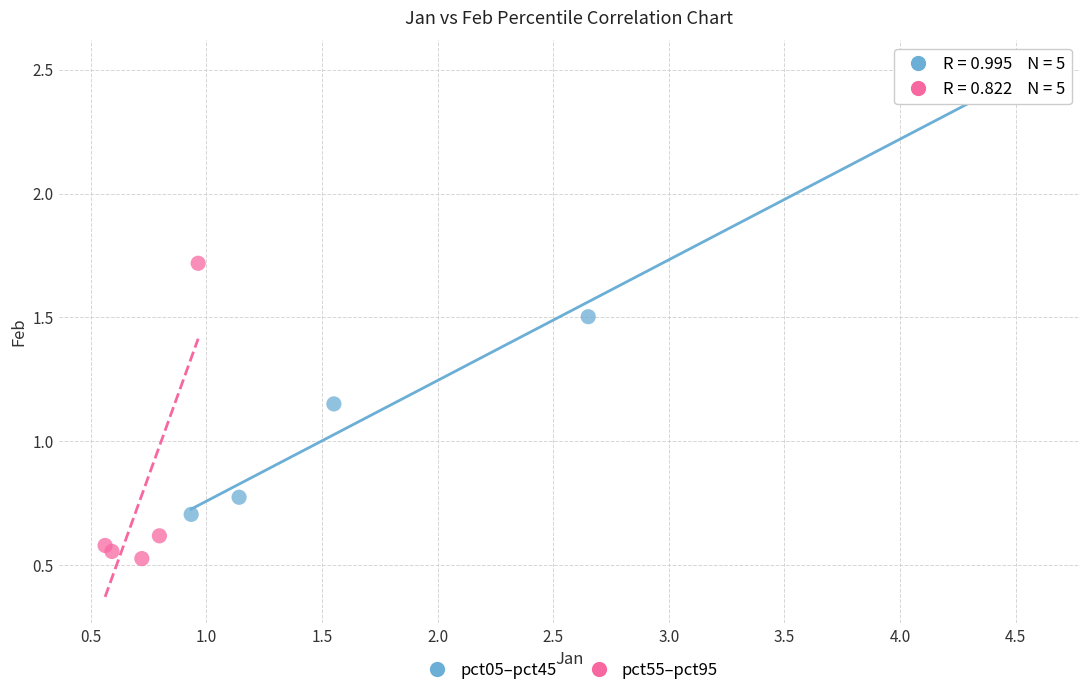

Which series contains the lowest Y value?

pct55–pct95